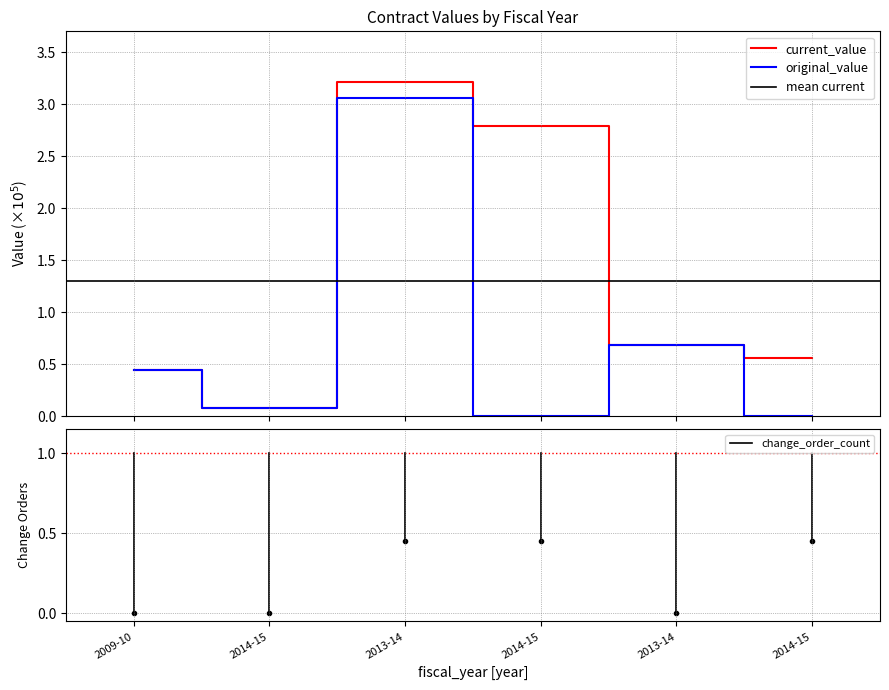

At which category does the chart reach its peak across all series?

2013-14